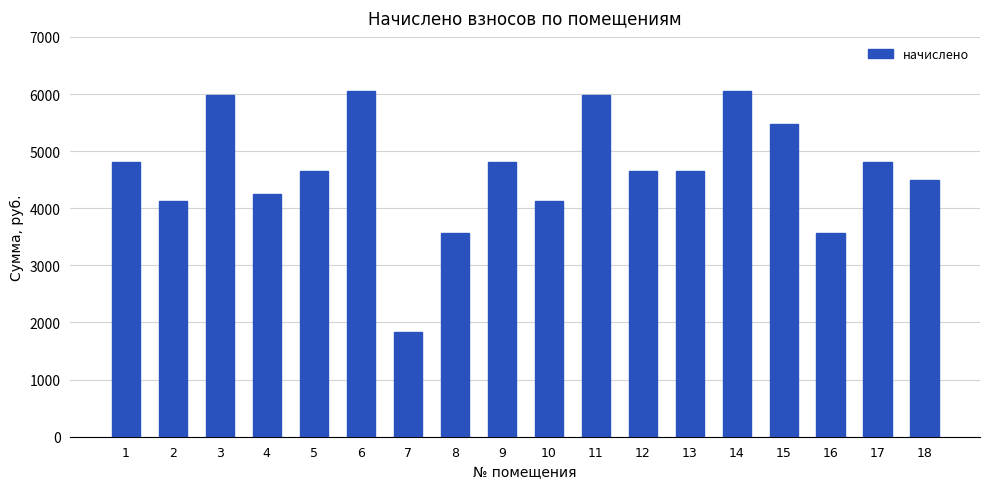

Is it true that the value at 5 is 6787.5?

False